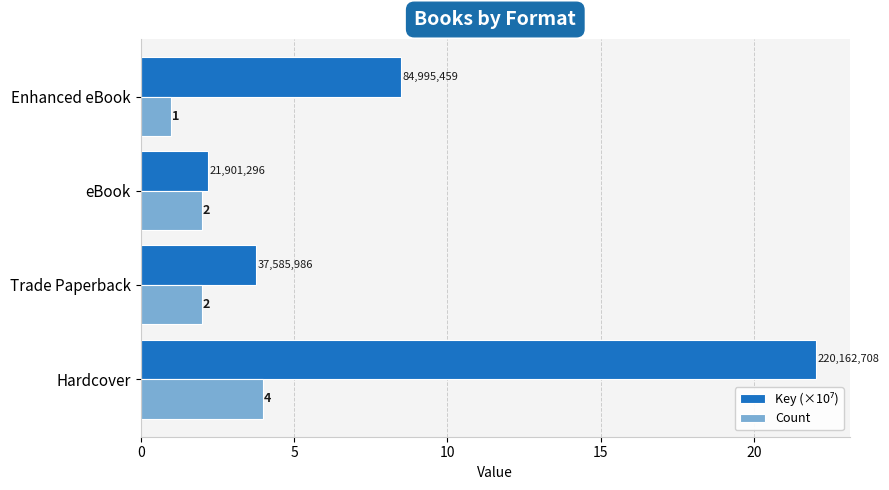

At how many categories does at least one series exceed 1?

4